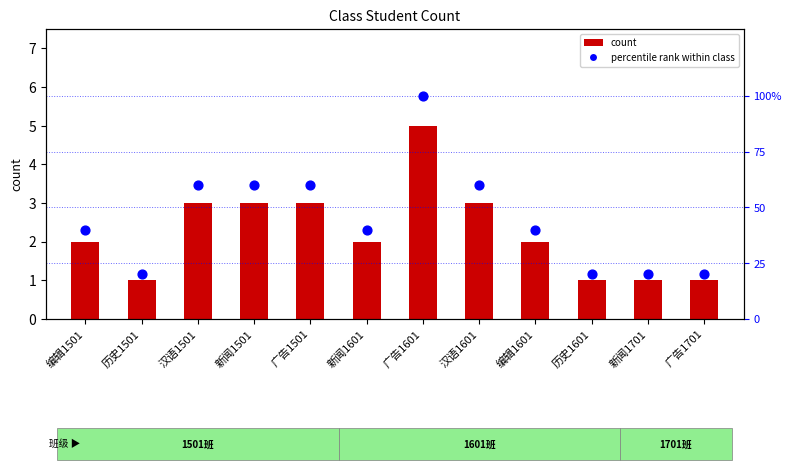

At which category is the sum across all series the highest?

广告1601